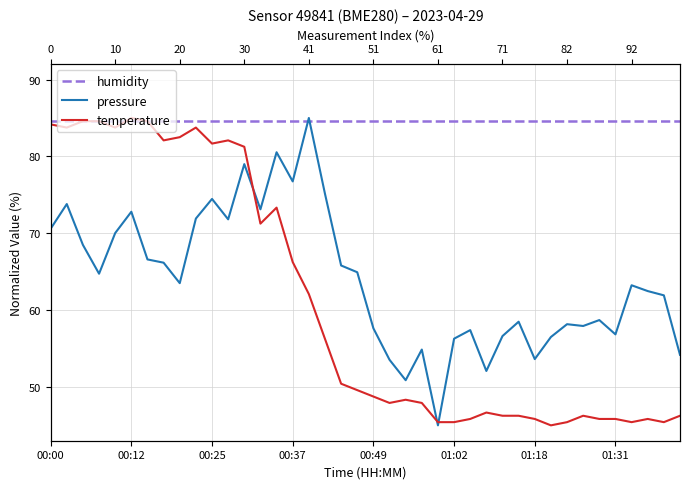

Which series has the widest spread of values?

pressure